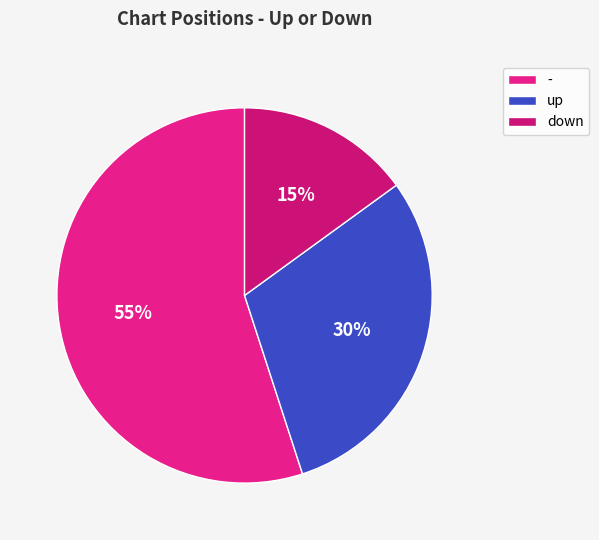

Count the number of slices in the pie.

3